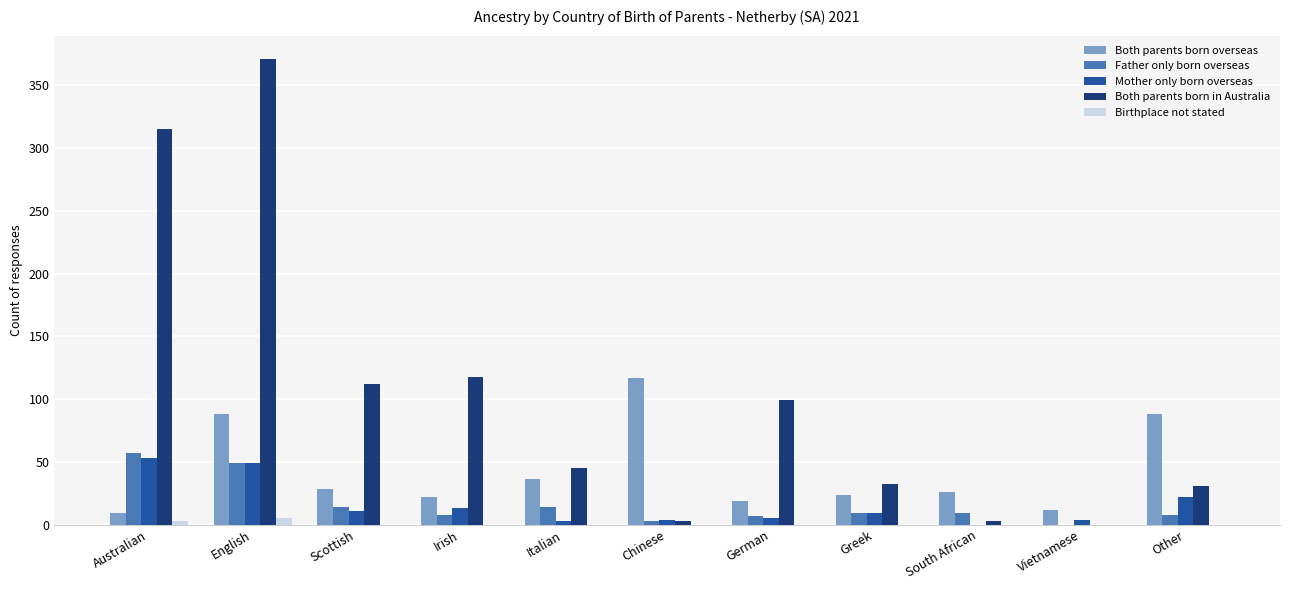

How many values in the Birthplace not stated series exceed 0?

2